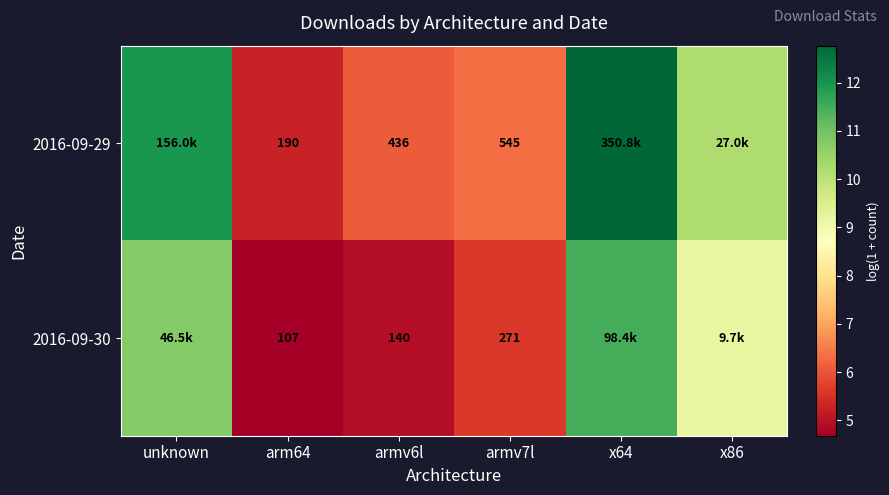

Between arm64 and unknown, which is larger?

unknown